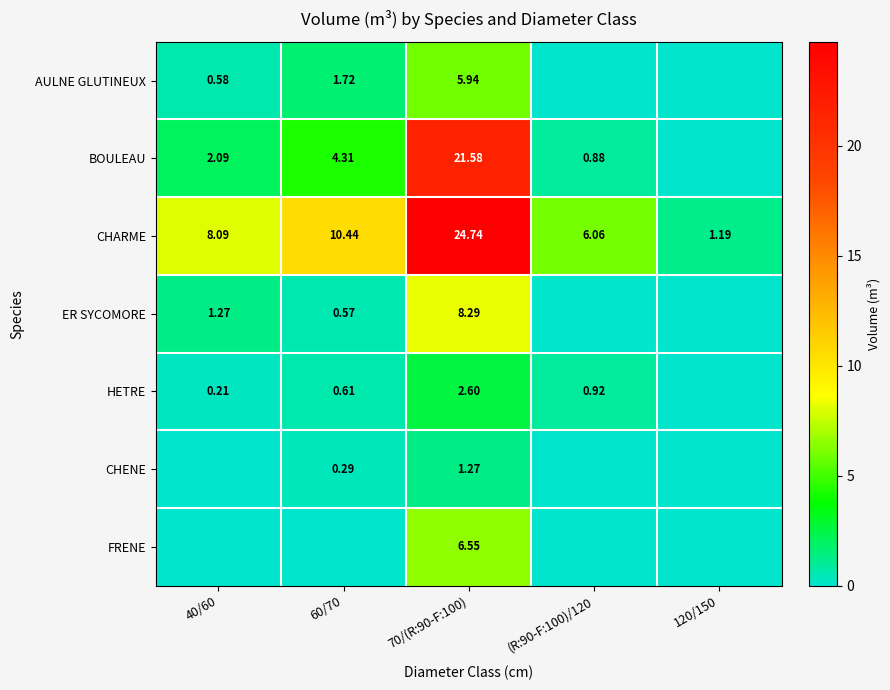

Is the value of AULNE GLUTINEUX at 70/(R:90-F:100) greater than the value of CHARME at 40/60?

No